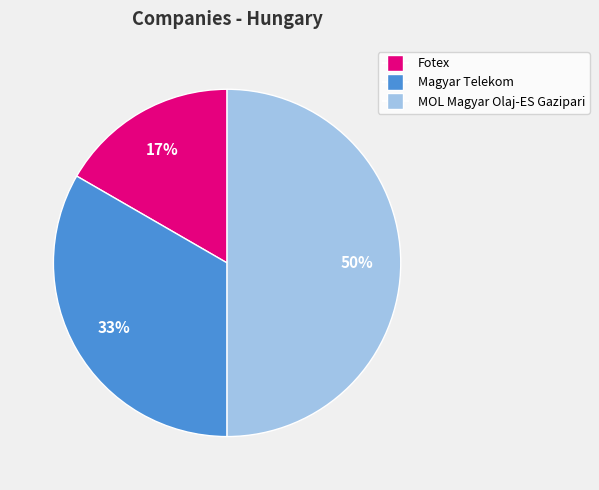

Is Fotex the majority of the pie?

No